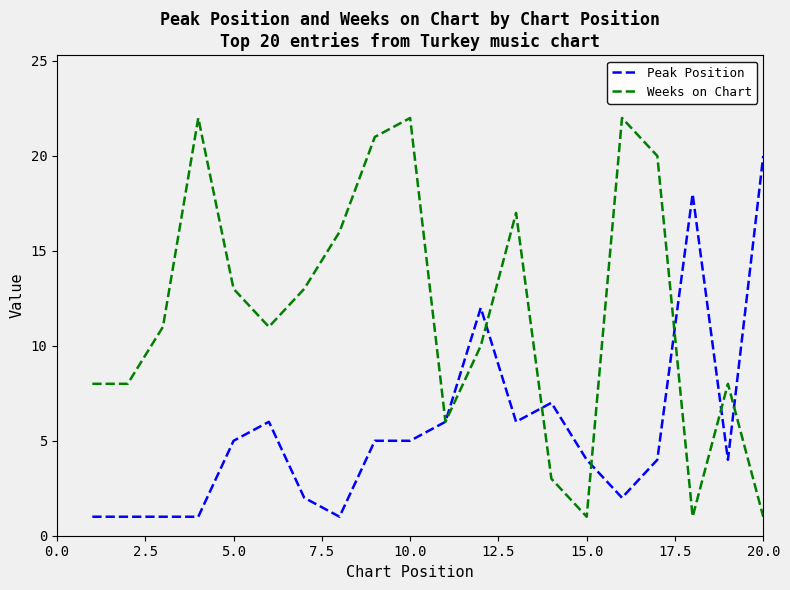

Which series has the largest range (max minus min)?

Weeks on Chart